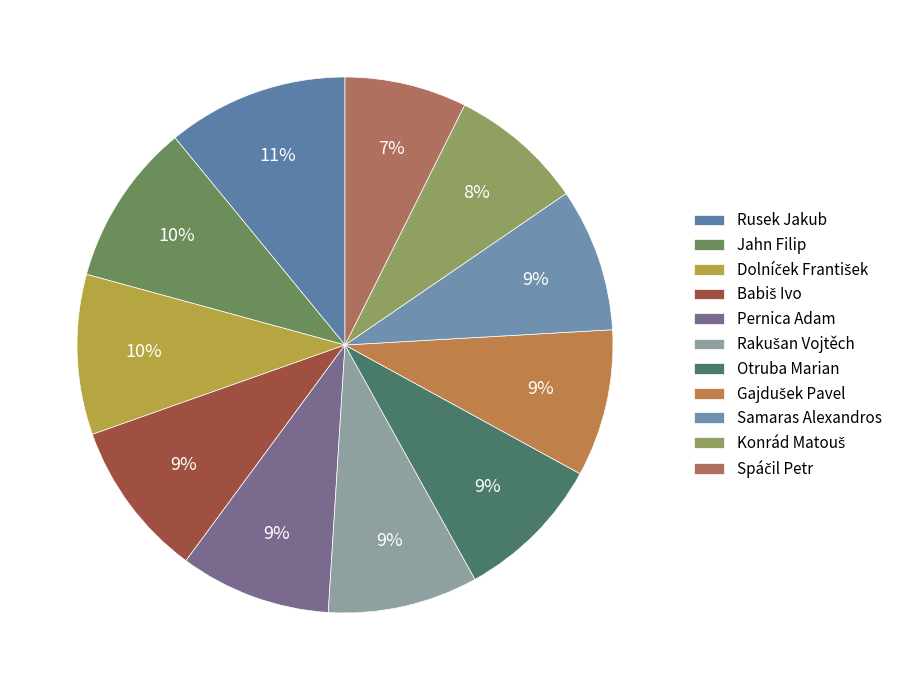

True or false: Jahn Filip accounts for 23% of the total.

False